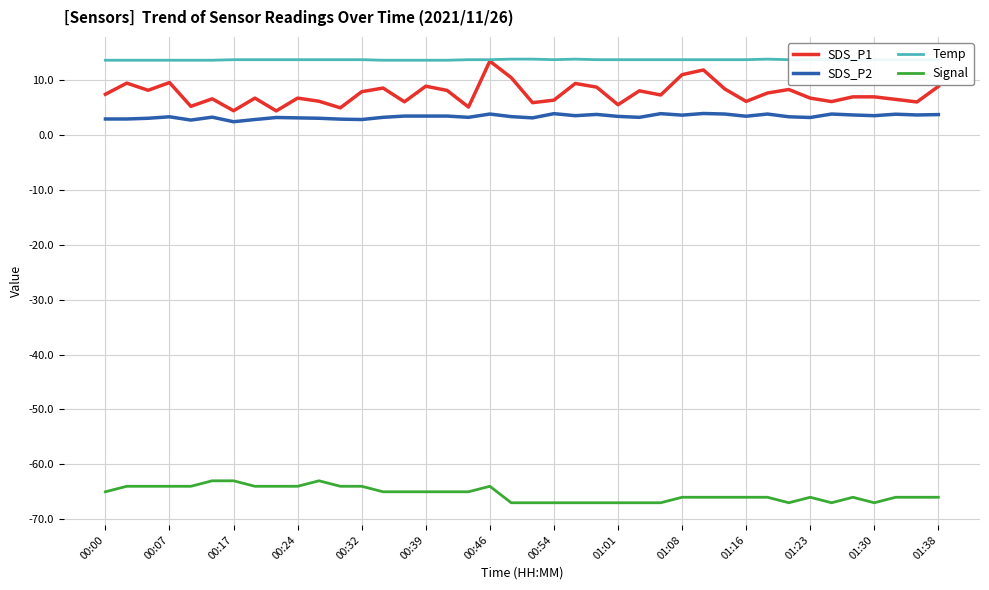

The value of Signal at 00:24 is -26.1. True or false?

False